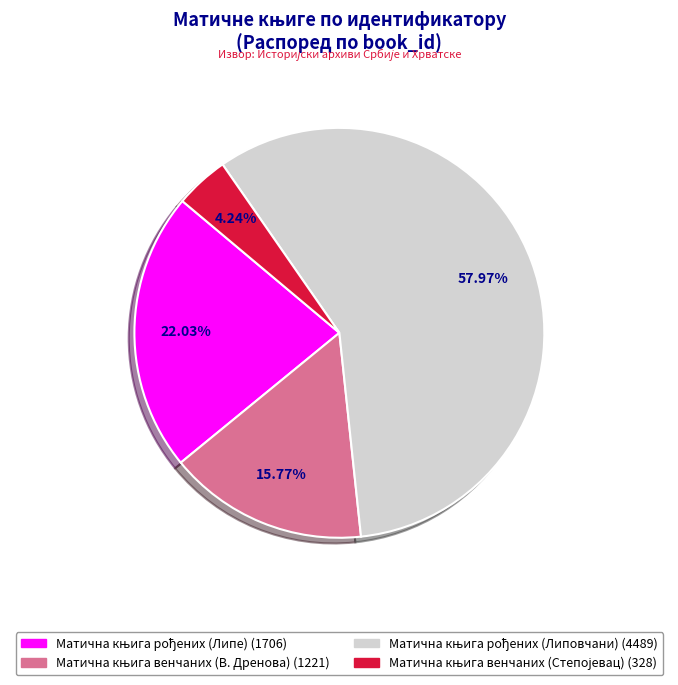

Does any single category account for the majority?

Yes